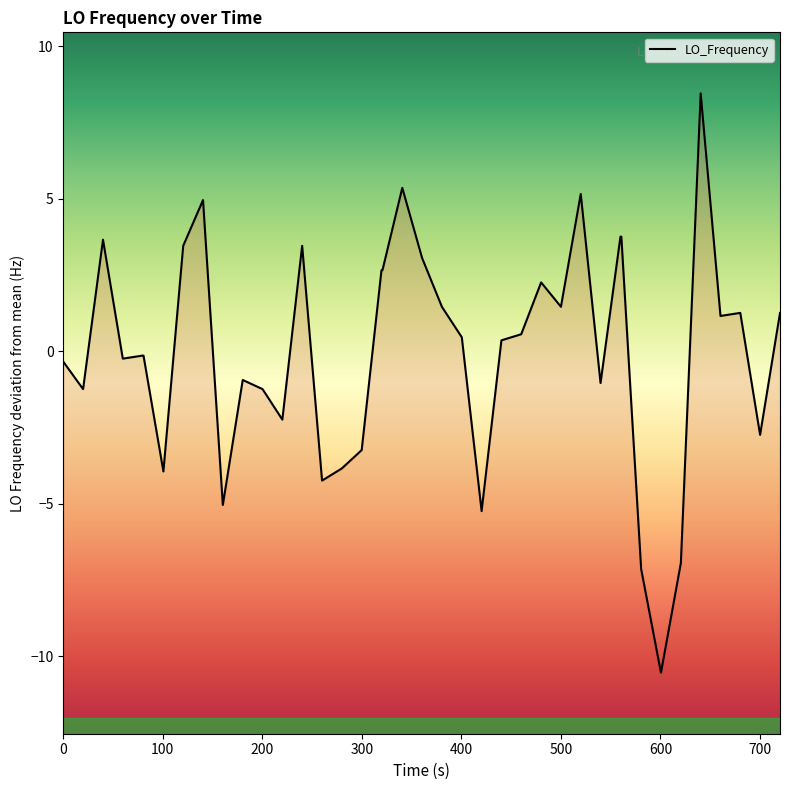

What is the difference between the maximum and minimum values?

19.0